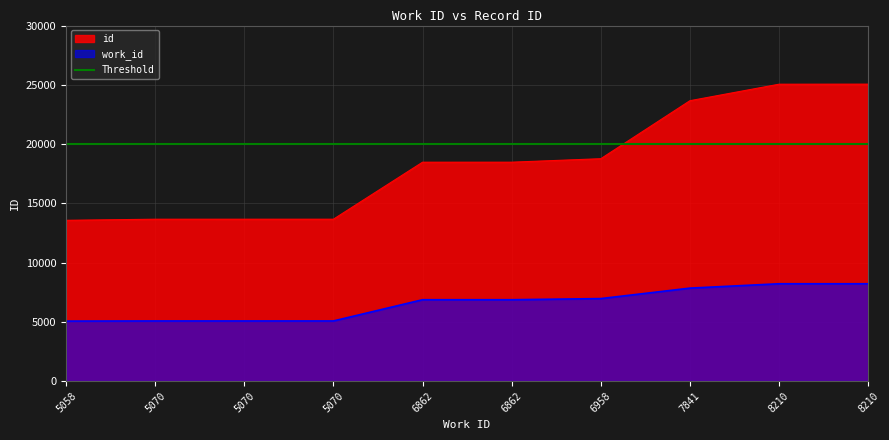

What value does the work_id series have at 8210, to the nearest 100?

8200